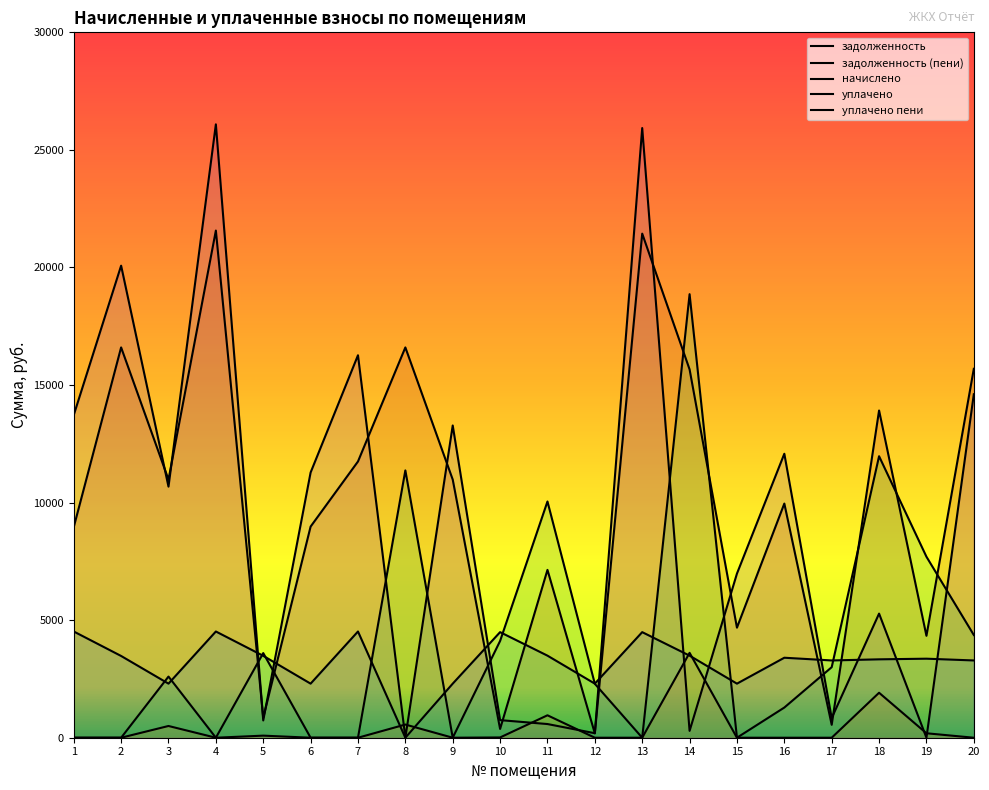

Which has a higher value, 16 or 10?

16